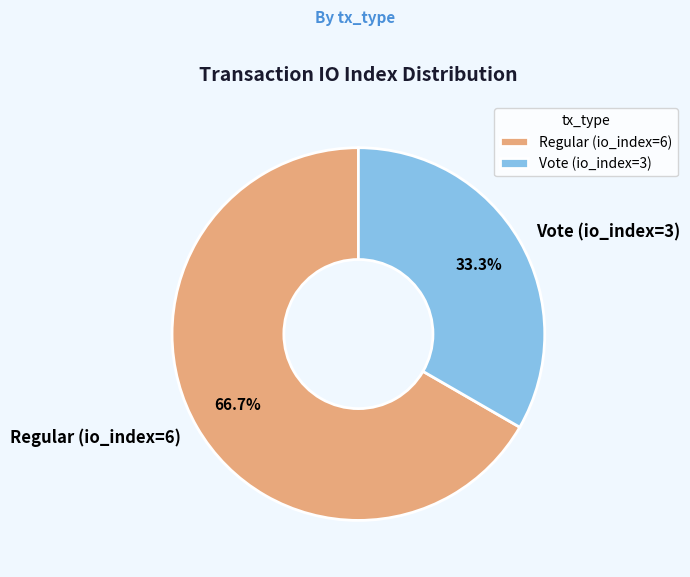

To the nearest percent, what is the average slice percentage?

50%